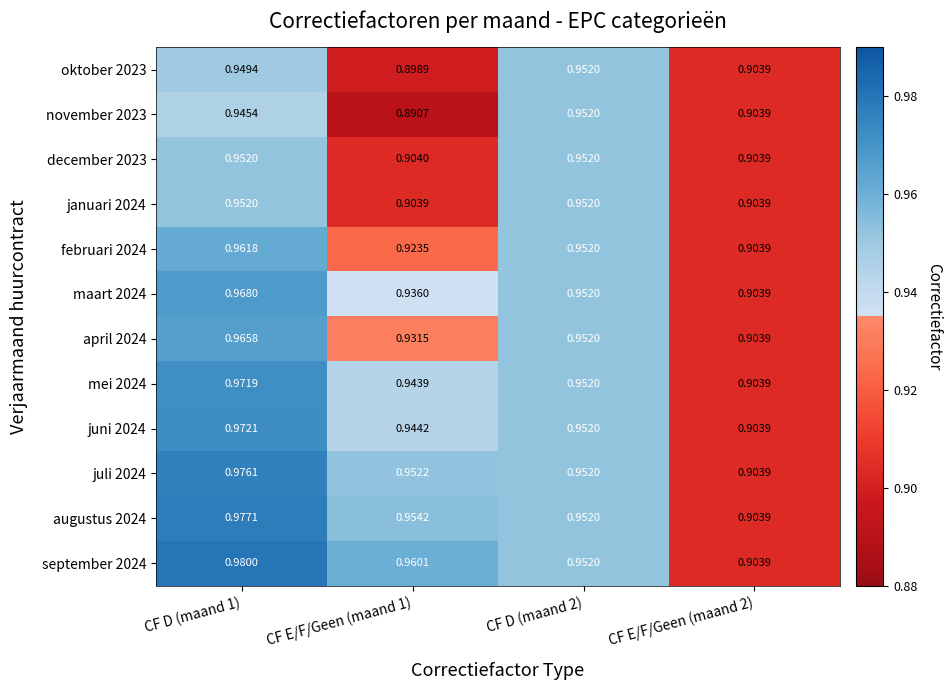

At how many categories does at least one series exceed 0?

4